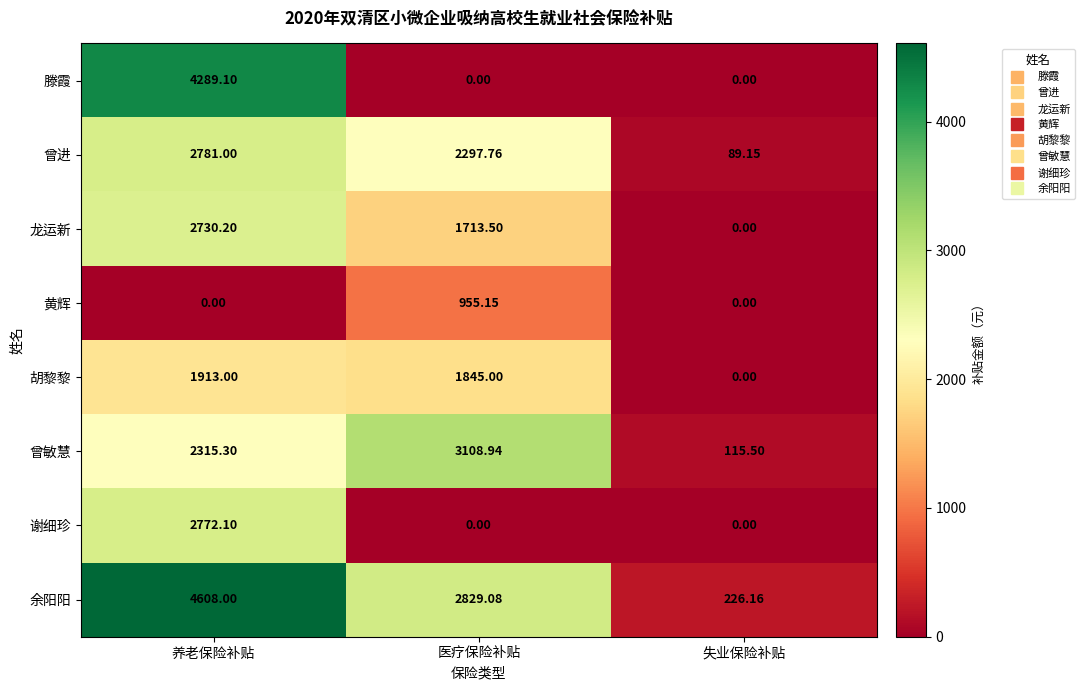

Where does the 曾进 series first go above 2297?

养老保险补贴